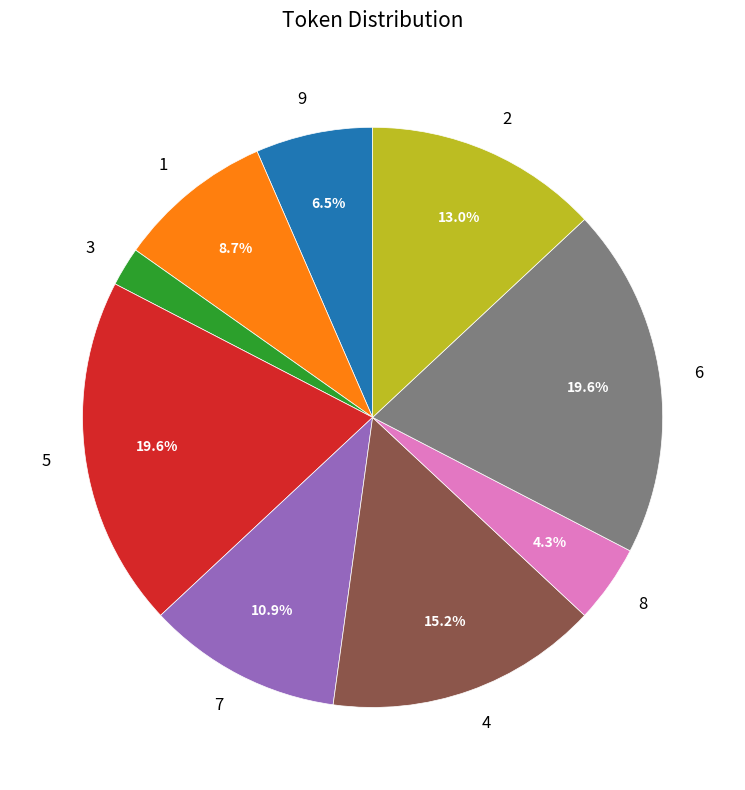

To the nearest percent, what is the difference between the 5 and 8 slice percentages?

15%